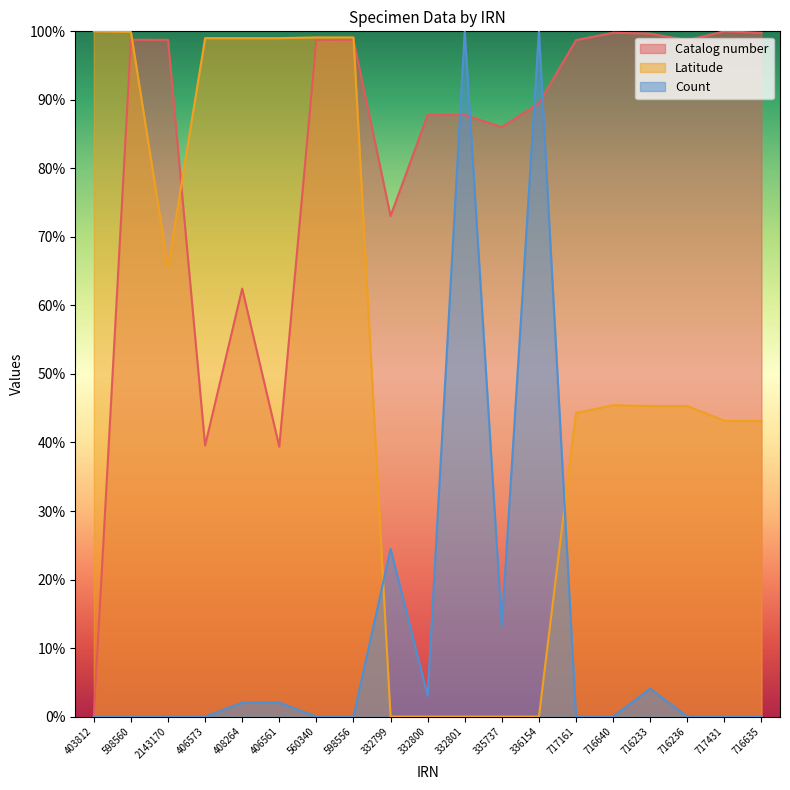

In Catalog number, how many points are lower than both neighbors (excluding endpoints)?

5